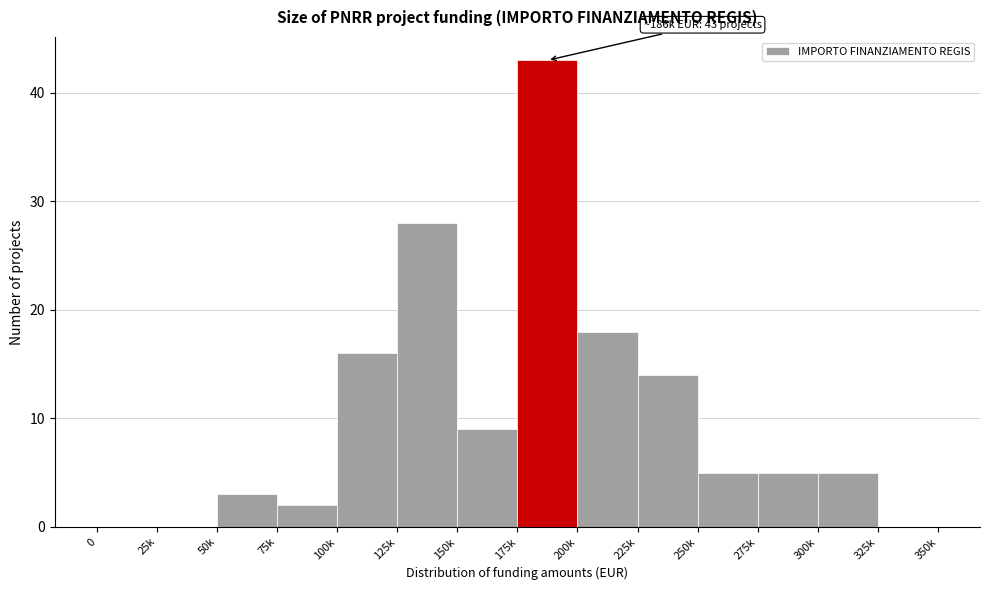

Reading right to left, list all the values displayed in this chart.

325k=0	300k=5	275k=5	250k=5	225k=14	200k=18	175k=43	150k=9	125k=28	100k=16	75k=2	50k=3	25k=0	0=0